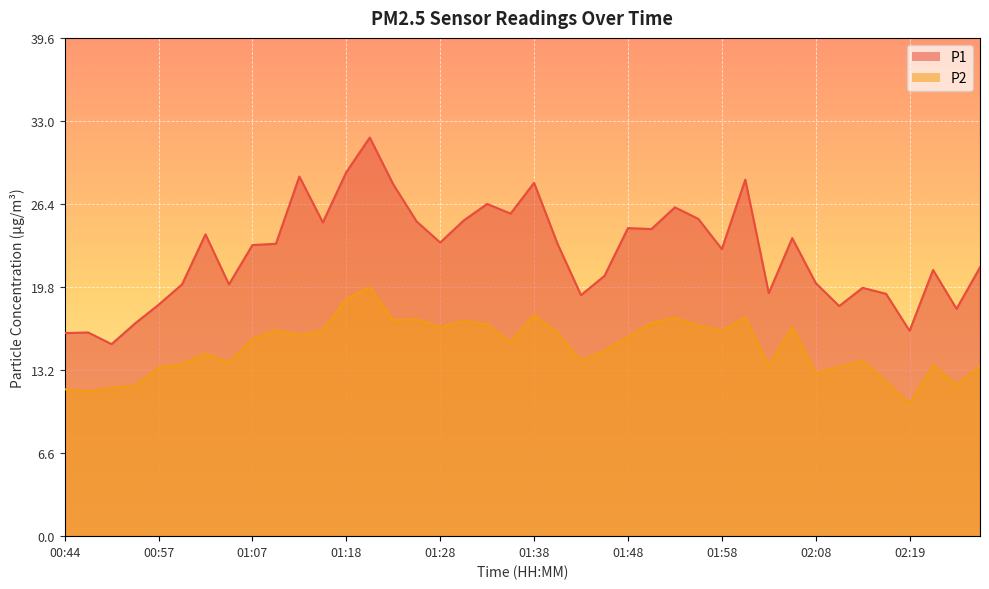

True or false: P1 has a value of 40.4 at 01:30.

False